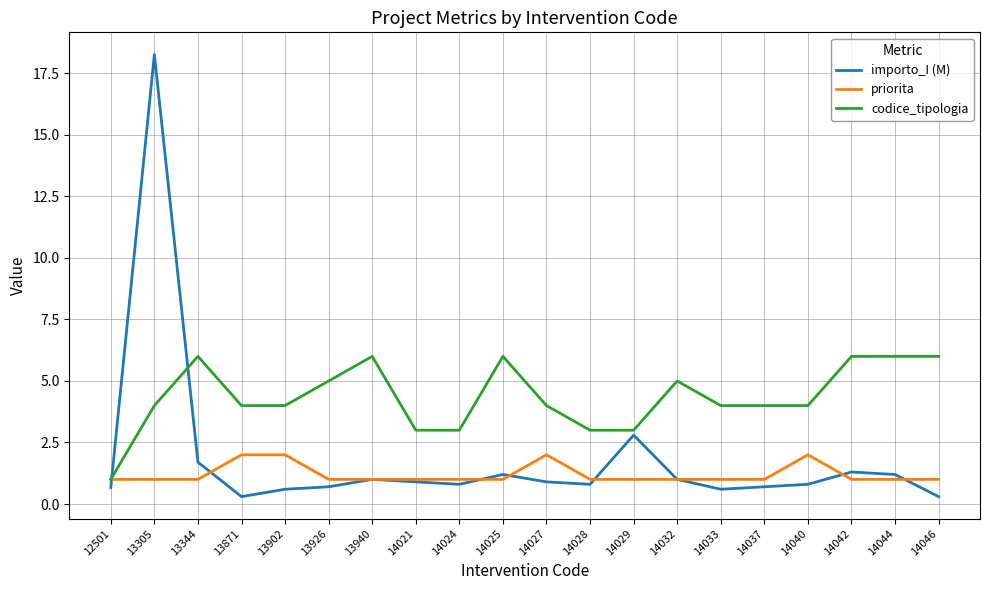

What is the difference between the maximum and minimum values in the importo_I (M) series?

18.0